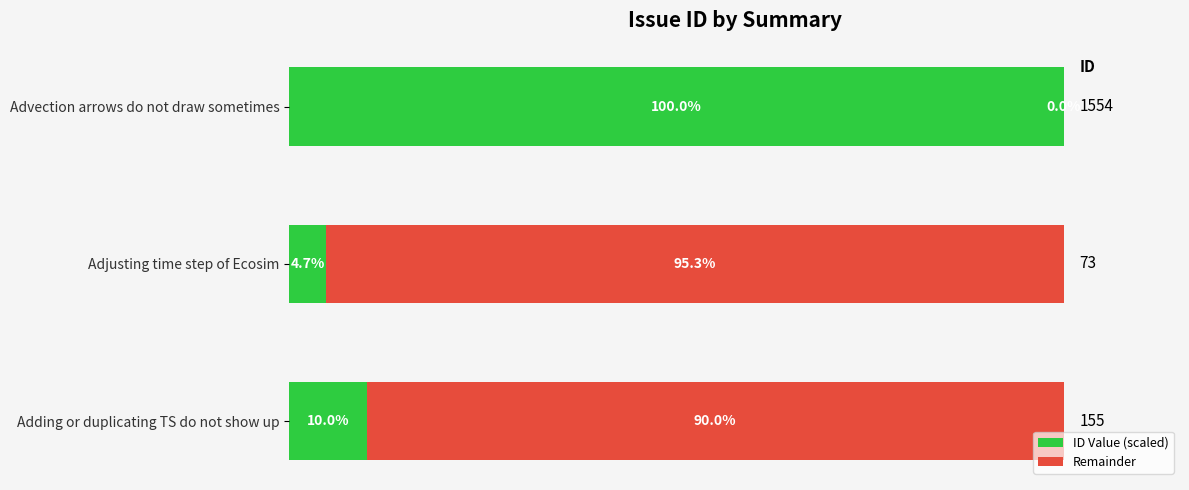

Which category has the highest value in the ID Value (scaled) series?

Advection arrows do not draw sometimes